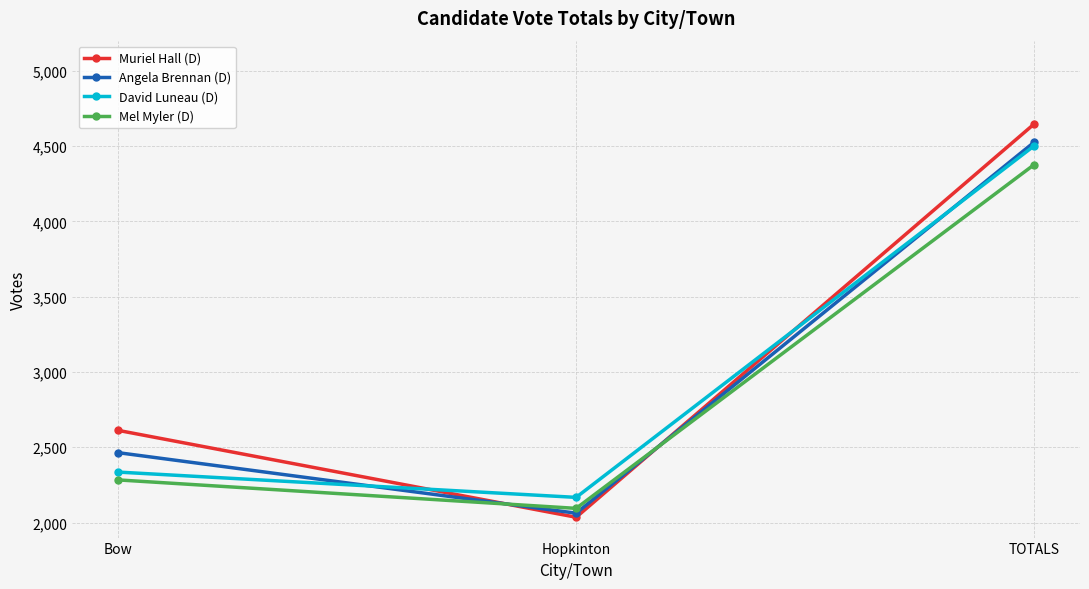

What position from the right is TOTALS?

1